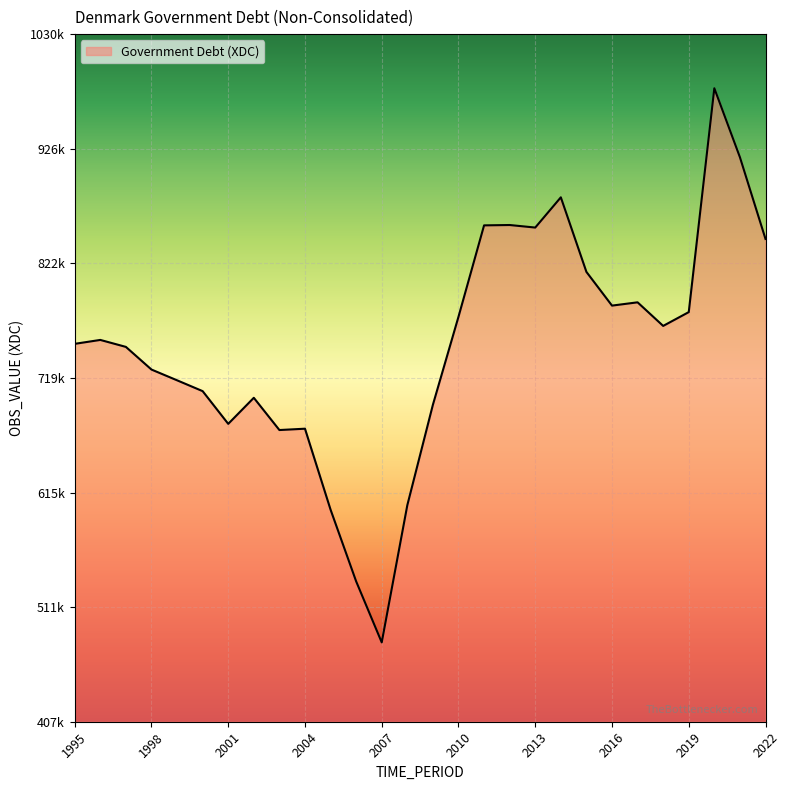

True or false: there are more than 0 points higher than both neighbors.

True